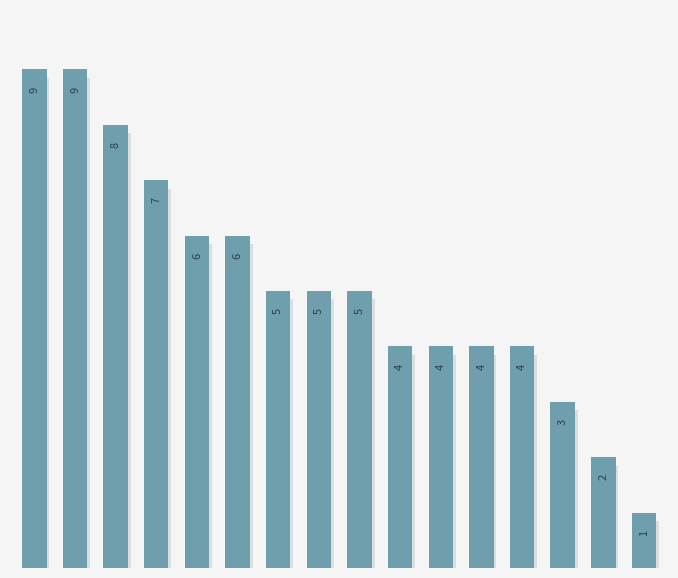

Are the bars grouped side by side (vs. stacked)?

No